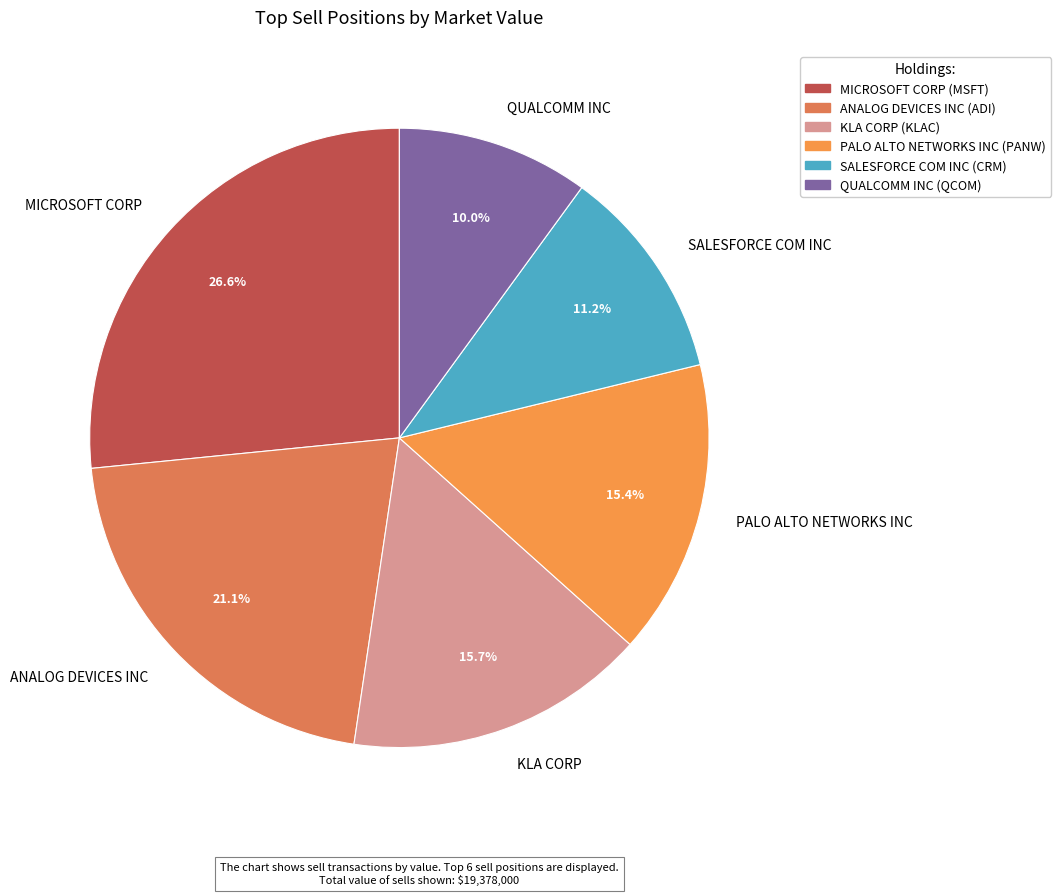

Is PALO ALTO NETWORKS INC the majority of the pie?

No